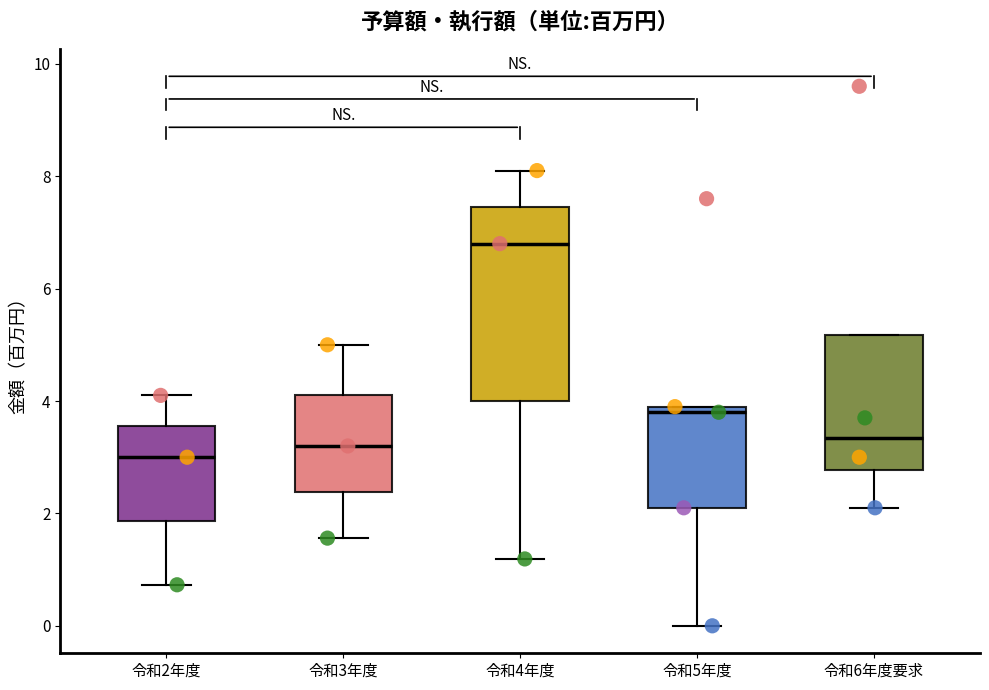

Which box's median line is the highest?

令和4年度